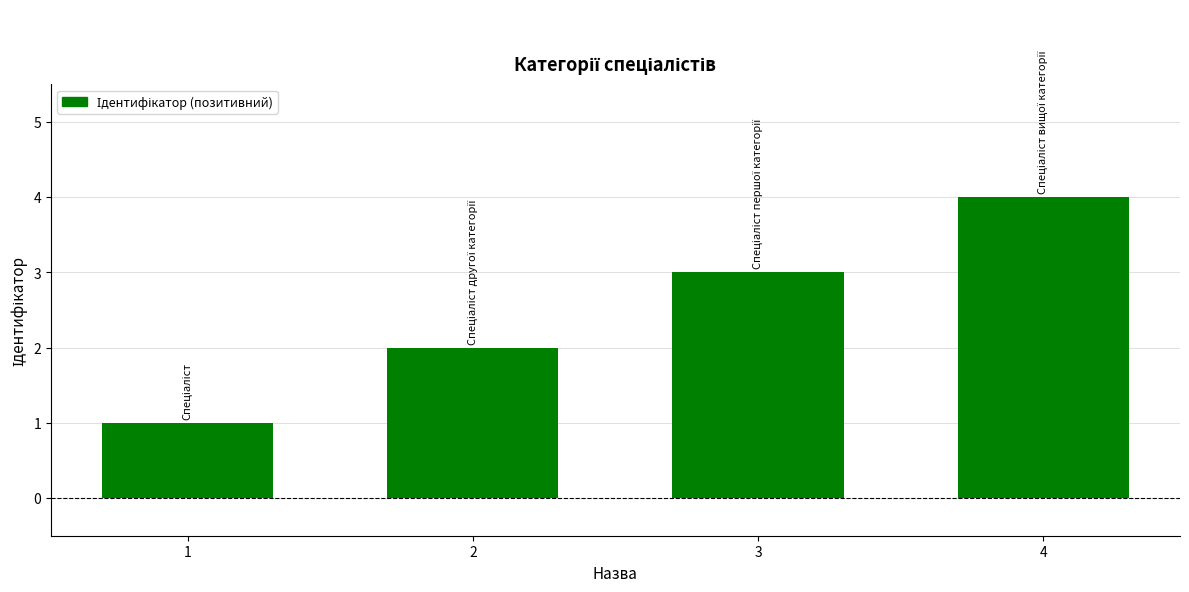

Count the number of data series in this chart.

1